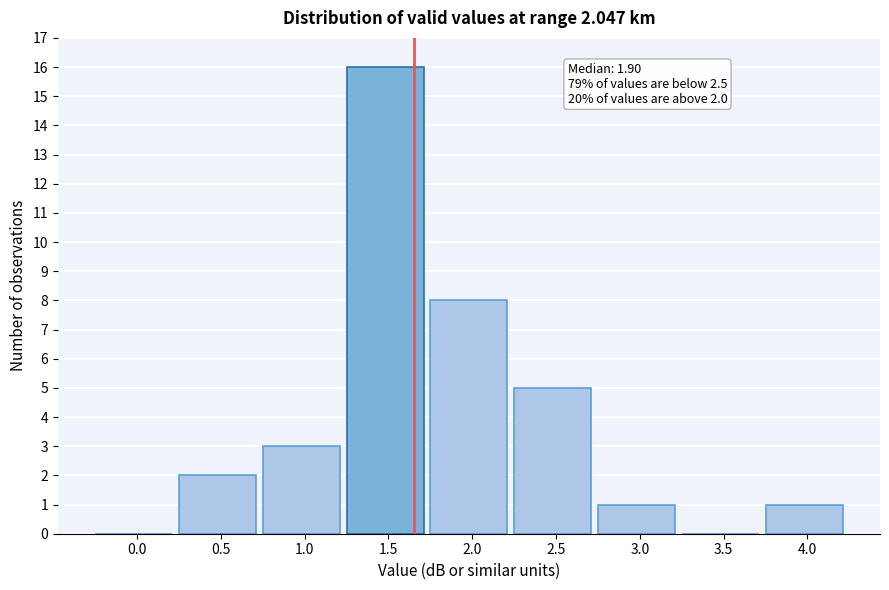

Reading left to right, list all the values displayed in this chart.

0.0=0	0.5=2	1.0=3	1.5=16	2.0=8	2.5=5	3.0=1	3.5=0	4.0=1